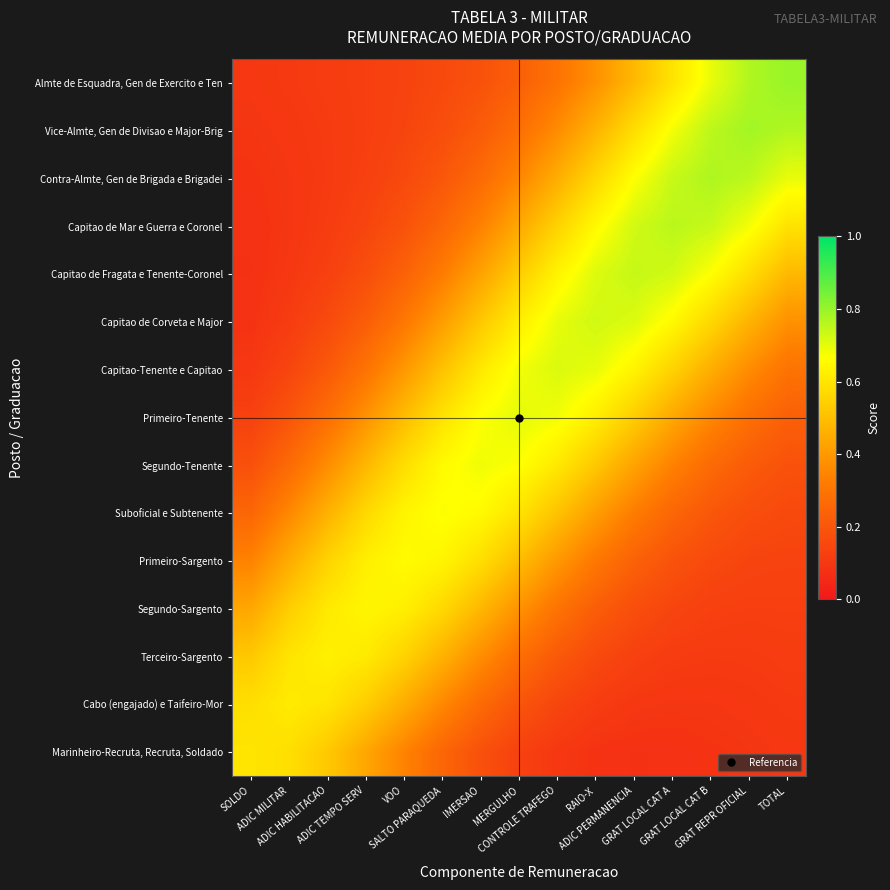

Reading left to right, extract all data points from this chart.

Almte de Esquadra, Gen de Exercito e Ten: SOLDO=0.1	ADIC MILITAR=0.1	ADIC HABILITACAO=0.1	ADIC TEMPO SERV=0.1	VOO=0.1	SALTO PARAQUEDA=0.2	IMERSAO=0.2	MERGULHO=0.2	CONTROLE TRAFEGO=0.3	RAIO-X=0.4	ADIC PERMANENCIA=0.5	GRAT LOCAL CAT A=0.6	GRAT LOCAL CAT B=0.7	GRAT REPR OFICIAL=0.8	TOTAL=0.8
Vice-Almte, Gen de Divisao e Major-Brig: SOLDO=0.1	ADIC MILITAR=0.1	ADIC HABILITACAO=0.1	ADIC TEMPO SERV=0.1	VOO=0.1	SALTO PARAQUEDA=0.2	IMERSAO=0.2	MERGULHO=0.3	CONTROLE TRAFEGO=0.4	RAIO-X=0.5	ADIC PERMANENCIA=0.6	GRAT LOCAL CAT A=0.7	GRAT LOCAL CAT B=0.8	GRAT REPR OFICIAL=0.8	TOTAL=0.8
Contra-Almte, Gen de Brigada e Brigadei: SOLDO=0.1	ADIC MILITAR=0.1	ADIC HABILITACAO=0.1	ADIC TEMPO SERV=0.1	VOO=0.2	SALTO PARAQUEDA=0.2	IMERSAO=0.3	MERGULHO=0.4	CONTROLE TRAFEGO=0.5	RAIO-X=0.6	ADIC PERMANENCIA=0.7	GRAT LOCAL CAT A=0.7	GRAT LOCAL CAT B=0.8	GRAT REPR OFICIAL=0.8	TOTAL=0.7
Capitao de Mar e Guerra e Coronel: SOLDO=0.1	ADIC MILITAR=0.1	ADIC HABILITACAO=0.1	ADIC TEMPO SERV=0.1	VOO=0.2	SALTO PARAQUEDA=0.3	IMERSAO=0.3	MERGULHO=0.4	CONTROLE TRAFEGO=0.6	RAIO-X=0.7	ADIC PERMANENCIA=0.7	GRAT LOCAL CAT A=0.8	GRAT LOCAL CAT B=0.7	GRAT REPR OFICIAL=0.7	TOTAL=0.6
Capitao de Fragata e Tenente-Coronel: SOLDO=0.1	ADIC MILITAR=0.1	ADIC HABILITACAO=0.1	ADIC TEMPO SERV=0.2	VOO=0.2	SALTO PARAQUEDA=0.3	IMERSAO=0.4	MERGULHO=0.5	CONTROLE TRAFEGO=0.6	RAIO-X=0.7	ADIC PERMANENCIA=0.7	GRAT LOCAL CAT A=0.7	GRAT LOCAL CAT B=0.7	GRAT REPR OFICIAL=0.6	TOTAL=0.5
Capitao de Corveta e Major: SOLDO=0.1	ADIC MILITAR=0.1	ADIC HABILITACAO=0.2	ADIC TEMPO SERV=0.2	VOO=0.3	SALTO PARAQUEDA=0.4	IMERSAO=0.5	MERGULHO=0.6	CONTROLE TRAFEGO=0.7	RAIO-X=0.7	ADIC PERMANENCIA=0.7	GRAT LOCAL CAT A=0.7	GRAT LOCAL CAT B=0.6	GRAT REPR OFICIAL=0.5	TOTAL=0.4
Capitao-Tenente e Capitao: SOLDO=0.1	ADIC MILITAR=0.1	ADIC HABILITACAO=0.2	ADIC TEMPO SERV=0.3	VOO=0.4	SALTO PARAQUEDA=0.5	IMERSAO=0.6	MERGULHO=0.7	CONTROLE TRAFEGO=0.7	RAIO-X=0.7	ADIC PERMANENCIA=0.6	GRAT LOCAL CAT A=0.6	GRAT LOCAL CAT B=0.5	GRAT REPR OFICIAL=0.4	TOTAL=0.3
Primeiro-Tenente: SOLDO=0.1	ADIC MILITAR=0.2	ADIC HABILITACAO=0.3	ADIC TEMPO SERV=0.4	VOO=0.5	SALTO PARAQUEDA=0.6	IMERSAO=0.7	MERGULHO=0.7	CONTROLE TRAFEGO=0.7	RAIO-X=0.6	ADIC PERMANENCIA=0.5	GRAT LOCAL CAT A=0.4	GRAT LOCAL CAT B=0.4	GRAT REPR OFICIAL=0.3	TOTAL=0.2
Segundo-Tenente: SOLDO=0.2	ADIC MILITAR=0.3	ADIC HABILITACAO=0.4	ADIC TEMPO SERV=0.5	VOO=0.6	SALTO PARAQUEDA=0.7	IMERSAO=0.7	MERGULHO=0.7	CONTROLE TRAFEGO=0.6	RAIO-X=0.5	ADIC PERMANENCIA=0.4	GRAT LOCAL CAT A=0.3	GRAT LOCAL CAT B=0.3	GRAT REPR OFICIAL=0.2	TOTAL=0.2
Suboficial e Subtenente: SOLDO=0.3	ADIC MILITAR=0.4	ADIC HABILITACAO=0.5	ADIC TEMPO SERV=0.6	VOO=0.6	SALTO PARAQUEDA=0.7	IMERSAO=0.7	MERGULHO=0.6	CONTROLE TRAFEGO=0.5	RAIO-X=0.4	ADIC PERMANENCIA=0.3	GRAT LOCAL CAT A=0.3	GRAT LOCAL CAT B=0.2	GRAT REPR OFICIAL=0.2	TOTAL=0.2
Primeiro-Sargento: SOLDO=0.3	ADIC MILITAR=0.5	ADIC HABILITACAO=0.6	ADIC TEMPO SERV=0.6	VOO=0.7	SALTO PARAQUEDA=0.6	IMERSAO=0.6	MERGULHO=0.5	CONTROLE TRAFEGO=0.4	RAIO-X=0.3	ADIC PERMANENCIA=0.2	GRAT LOCAL CAT A=0.2	GRAT LOCAL CAT B=0.2	GRAT REPR OFICIAL=0.1	TOTAL=0.1
Segundo-Sargento: SOLDO=0.4	ADIC MILITAR=0.5	ADIC HABILITACAO=0.6	ADIC TEMPO SERV=0.6	VOO=0.6	SALTO PARAQUEDA=0.6	IMERSAO=0.5	MERGULHO=0.4	CONTROLE TRAFEGO=0.3	RAIO-X=0.2	ADIC PERMANENCIA=0.2	GRAT LOCAL CAT A=0.1	GRAT LOCAL CAT B=0.1	GRAT REPR OFICIAL=0.1	TOTAL=0.1
Terceiro-Sargento: SOLDO=0.5	ADIC MILITAR=0.6	ADIC HABILITACAO=0.6	ADIC TEMPO SERV=0.6	VOO=0.6	SALTO PARAQUEDA=0.5	IMERSAO=0.4	MERGULHO=0.3	CONTROLE TRAFEGO=0.2	RAIO-X=0.2	ADIC PERMANENCIA=0.1	GRAT LOCAL CAT A=0.1	GRAT LOCAL CAT B=0.1	GRAT REPR OFICIAL=0.1	TOTAL=0.1
Cabo (engajado) e Taifeiro-Mor: SOLDO=0.6	ADIC MILITAR=0.6	ADIC HABILITACAO=0.6	ADIC TEMPO SERV=0.5	VOO=0.5	SALTO PARAQUEDA=0.4	IMERSAO=0.3	MERGULHO=0.2	CONTROLE TRAFEGO=0.1	RAIO-X=0.1	ADIC PERMANENCIA=0.1	GRAT LOCAL CAT A=0.1	GRAT LOCAL CAT B=0.1	GRAT REPR OFICIAL=0.1	TOTAL=0.1
Marinheiro-Recruta, Recruta, Soldado: SOLDO=0.6	ADIC MILITAR=0.6	ADIC HABILITACAO=0.5	ADIC TEMPO SERV=0.4	VOO=0.3	SALTO PARAQUEDA=0.3	IMERSAO=0.2	MERGULHO=0.1	CONTROLE TRAFEGO=0.1	RAIO-X=0.1	ADIC PERMANENCIA=0.1	GRAT LOCAL CAT A=0.1	GRAT LOCAL CAT B=0.1	GRAT REPR OFICIAL=0.1	TOTAL=0.1